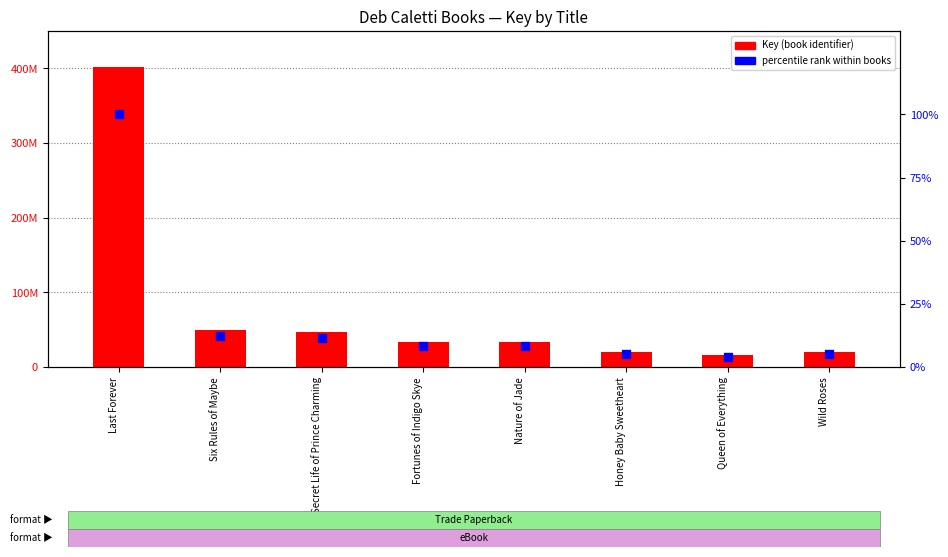

What is the total value across all series at Nature of Jade?

33803868.4